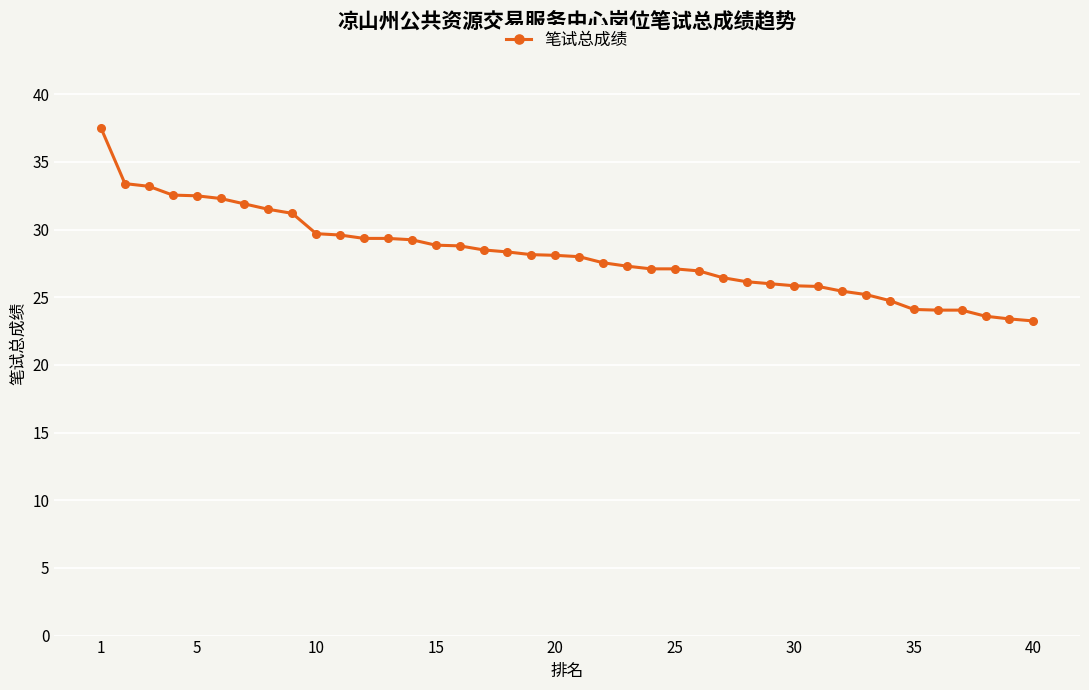

What is the difference between the second highest and second lowest values?

10.0